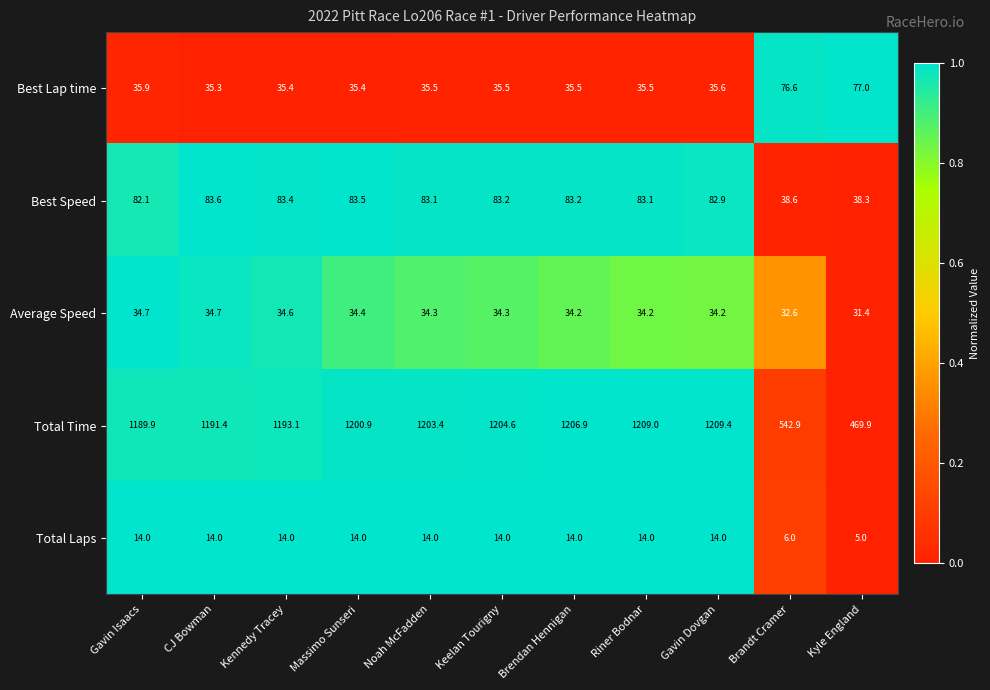

Between Brendan Hennigan and Brandt Cramer, which series saw the biggest shift?

Total Time